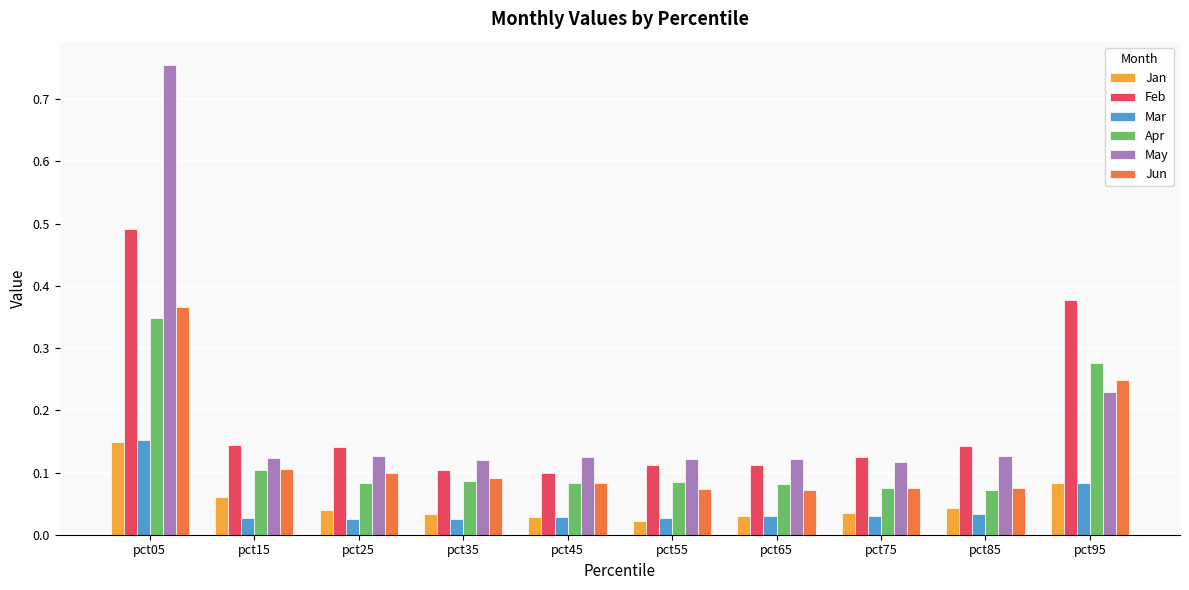

At which label does Jan reach its minimum?

pct55